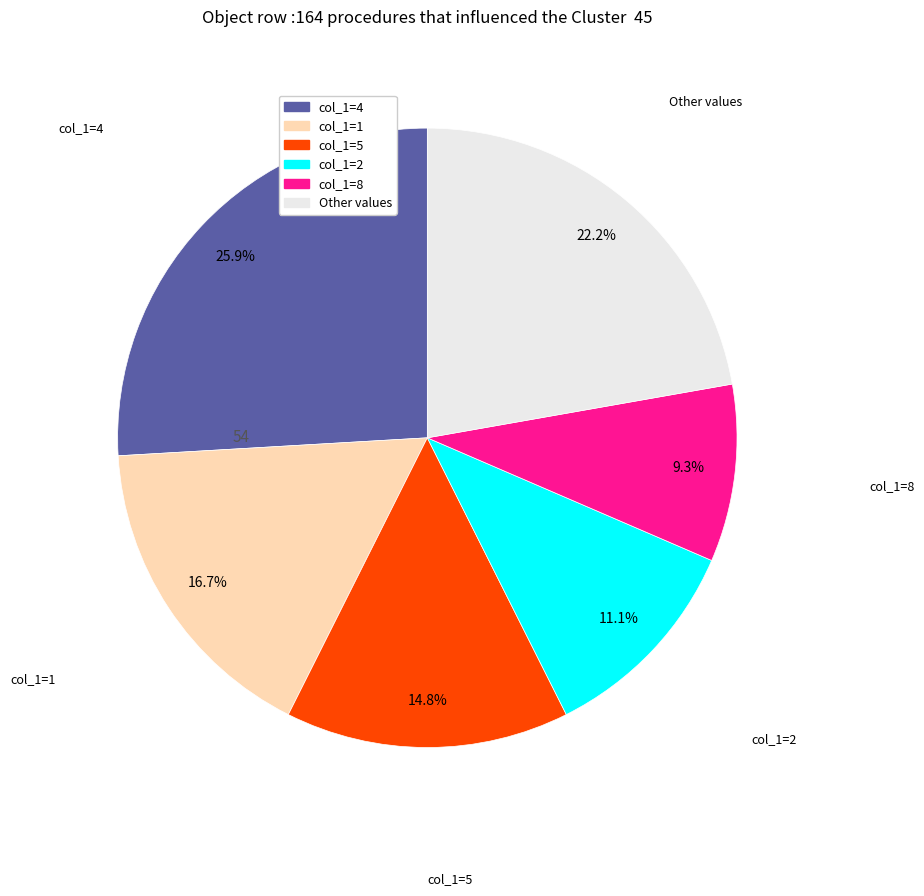

How many segments does this pie chart have?

6